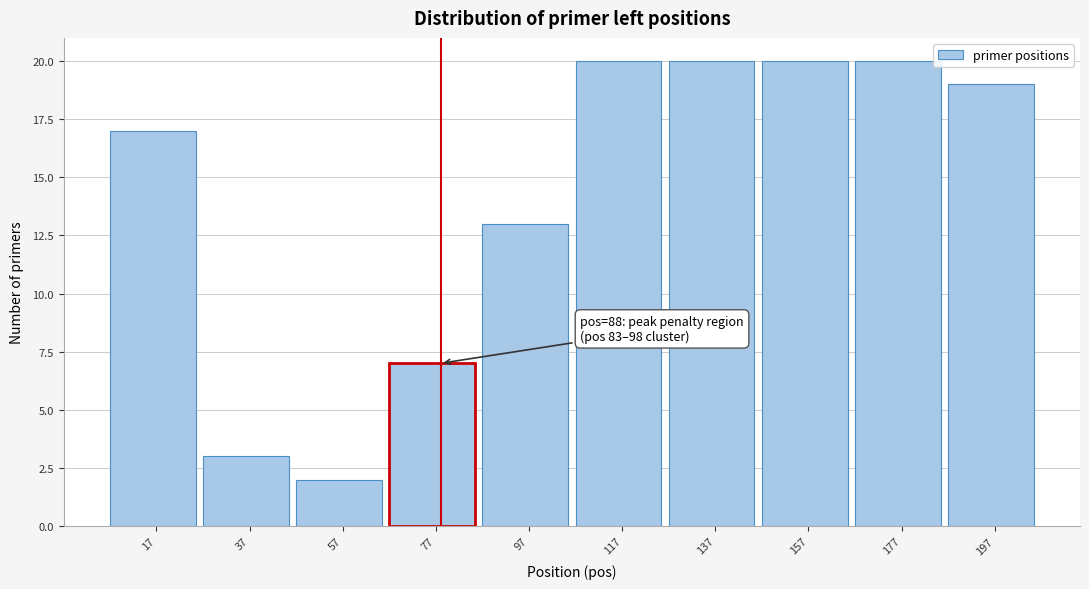

Reading left to right, transcribe all the data shown in this chart.

17=17	37=3	57=2	77=7	97=13	117=20	137=20	157=20	177=20	197=19